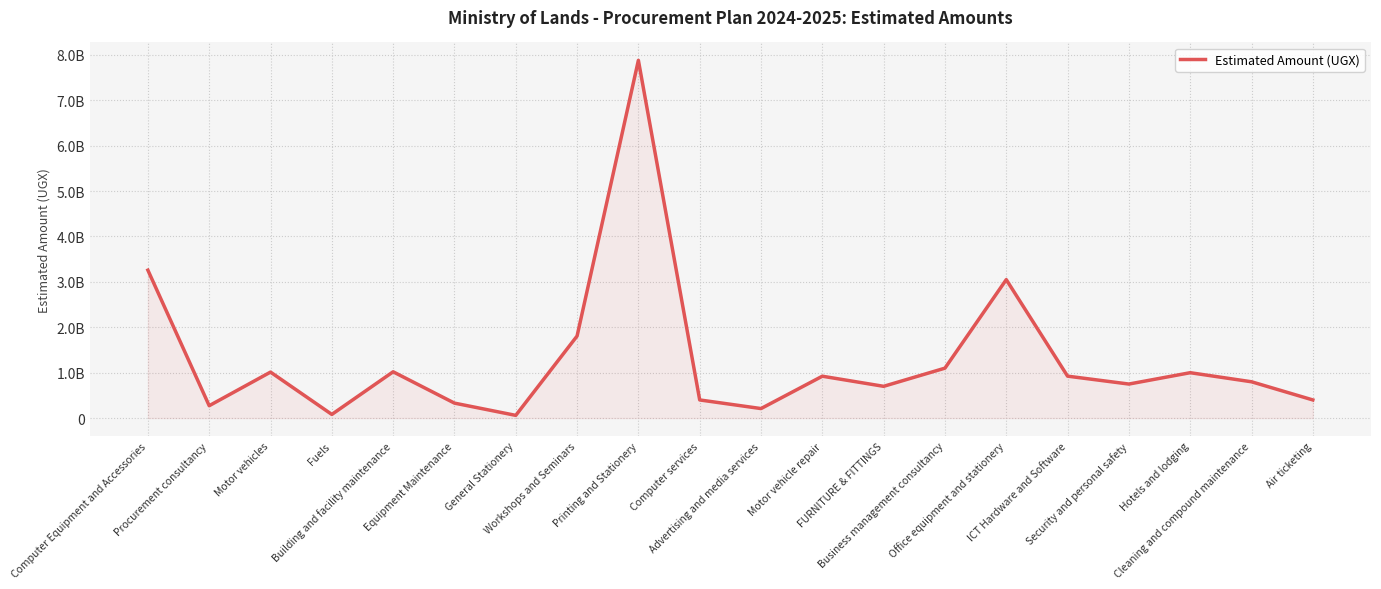

Does the chart display data point markers on the line(s)?

No